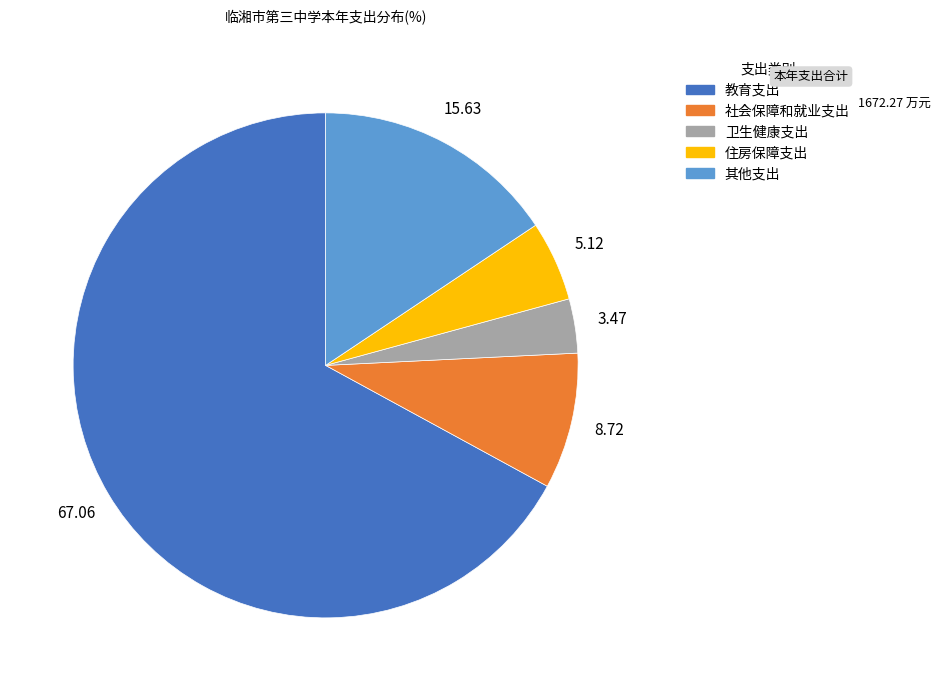

Approximately how many times larger is the value at 其他支出 compared to 社会保障和就业支出?

1.8